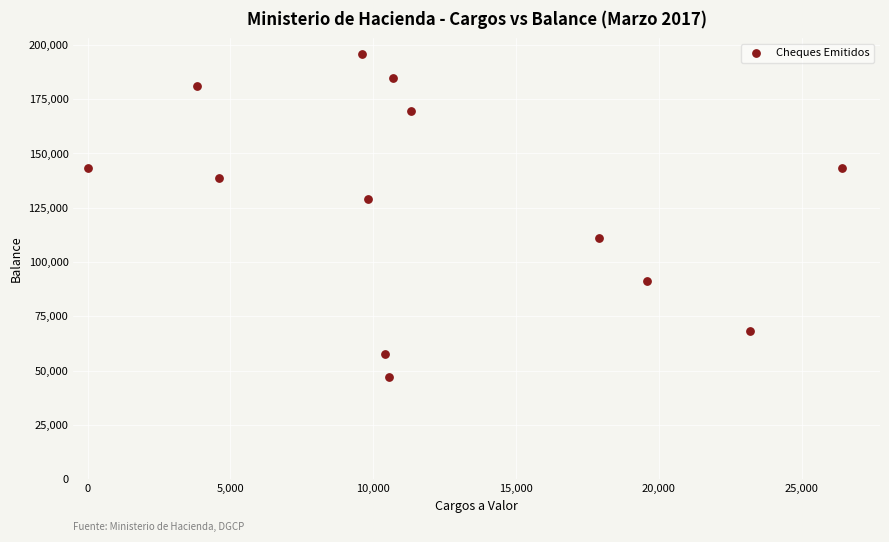

What Y value in the scatter plot is closest to 121421?

128885.5